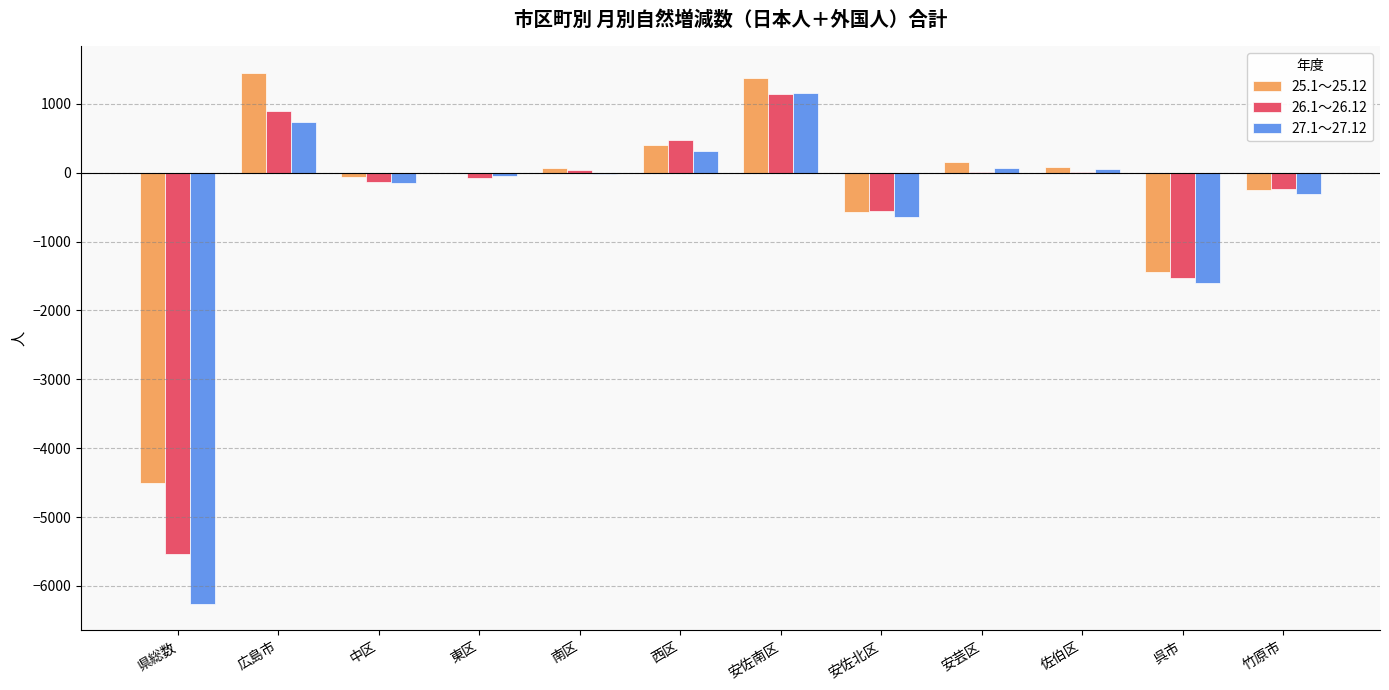

The 25.1～25.12 series shows 402 at 西区. True or false?

True